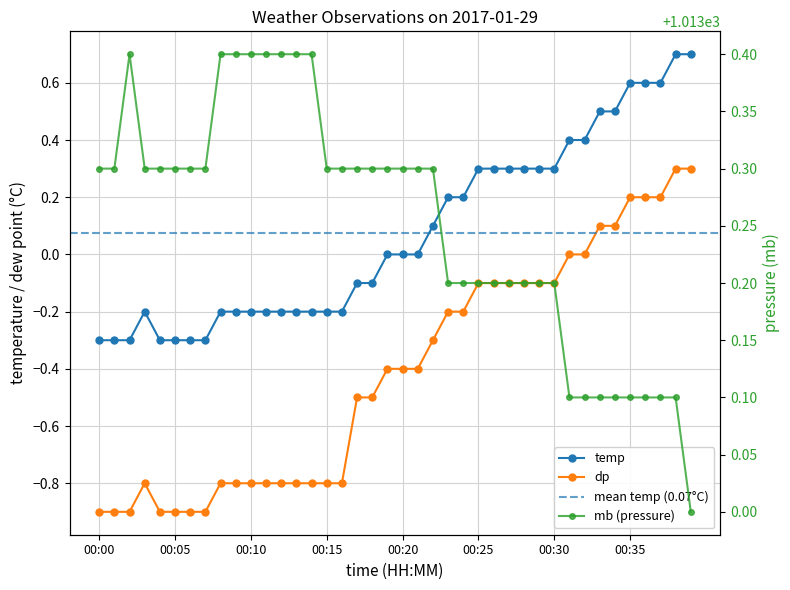

Does the chart have visible grid lines?

Yes